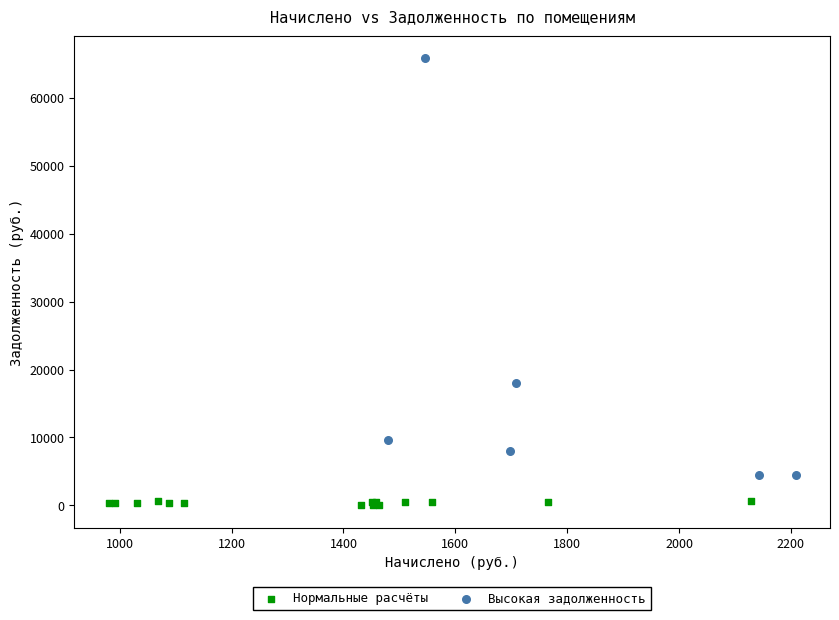

What are all the series names shown in the legend?

Нормальные расчёты, Высокая задолженность